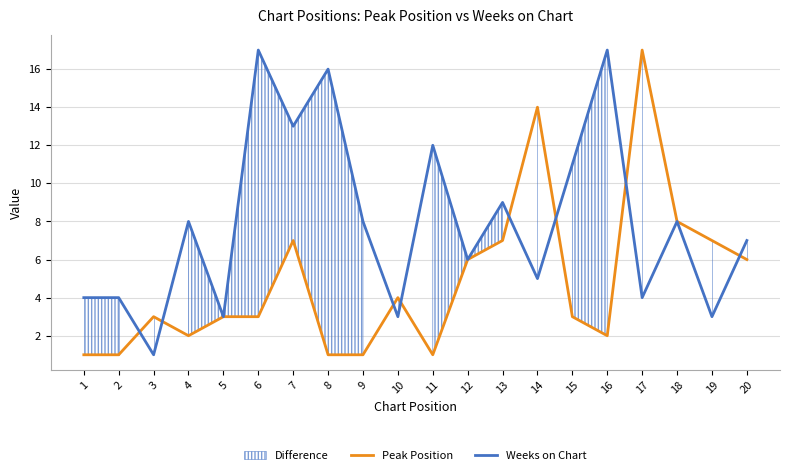

Which series has the widest spread of values?

Peak Position